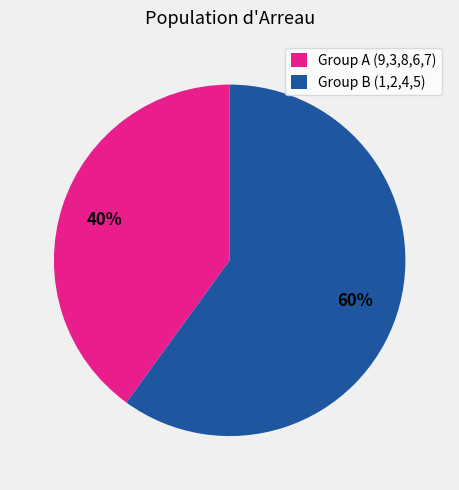

Is there a majority slice in this chart?

Yes